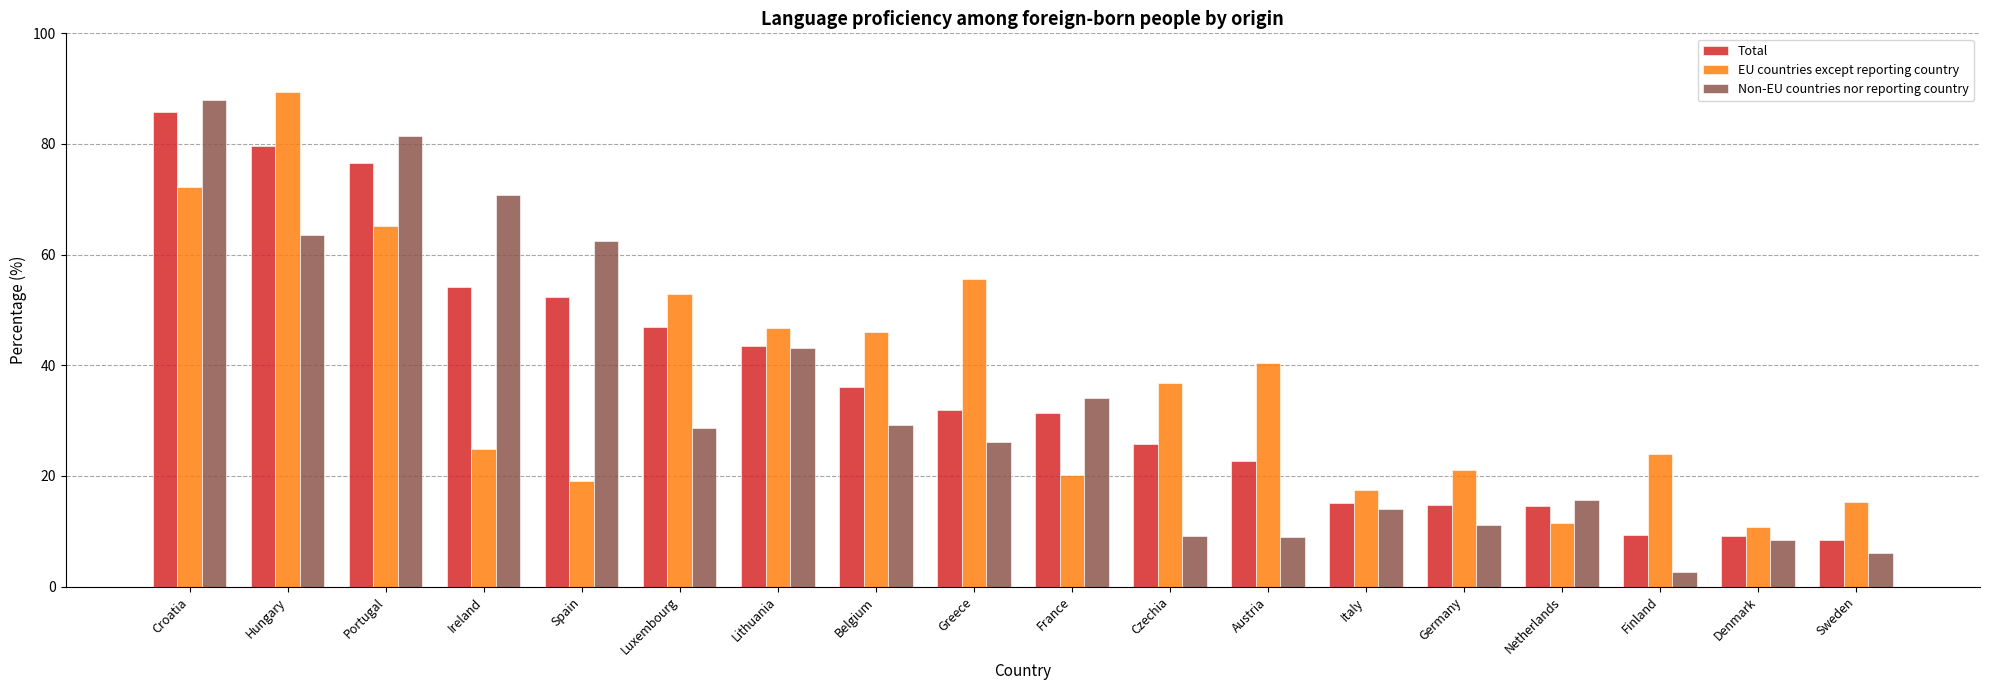

What is the difference between the maximum and minimum values in the EU countries except reporting country series?

78.5